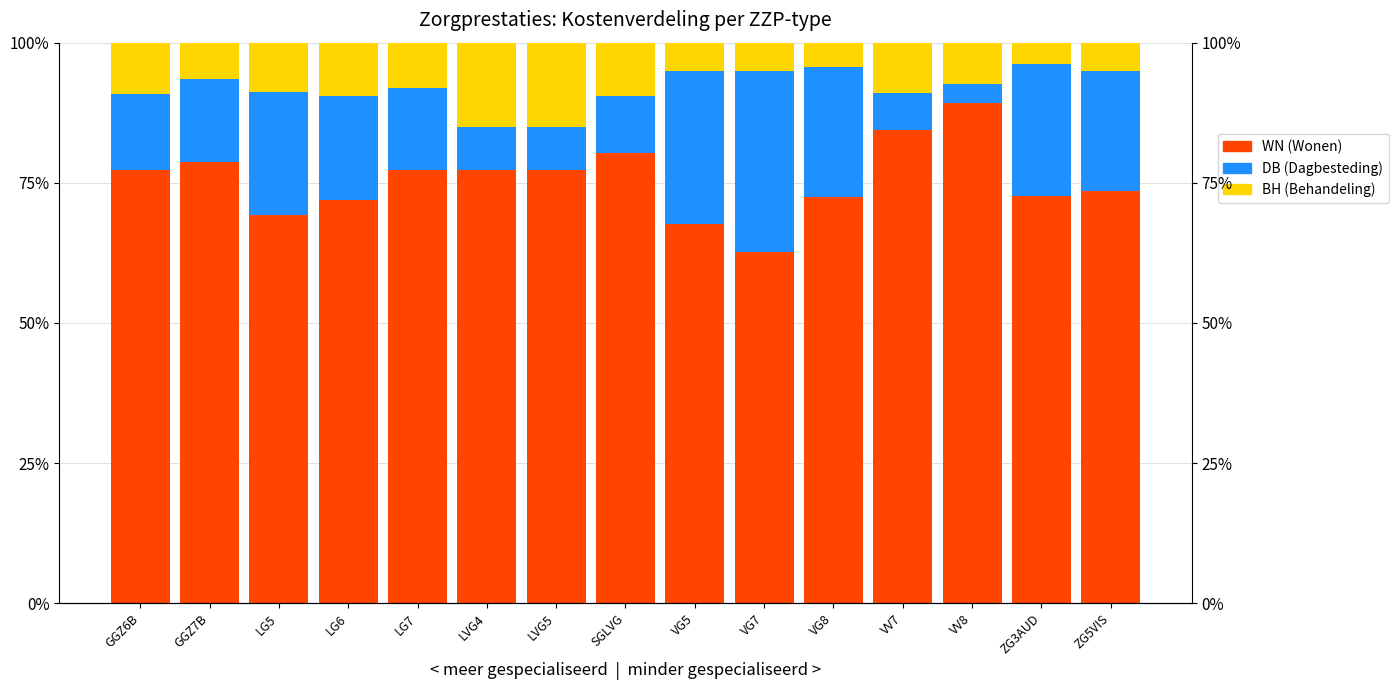

At ZG3AUD, list the series in order from largest to smallest.

WN (Wonen), DB (Dagbesteding), BH (Behandeling)